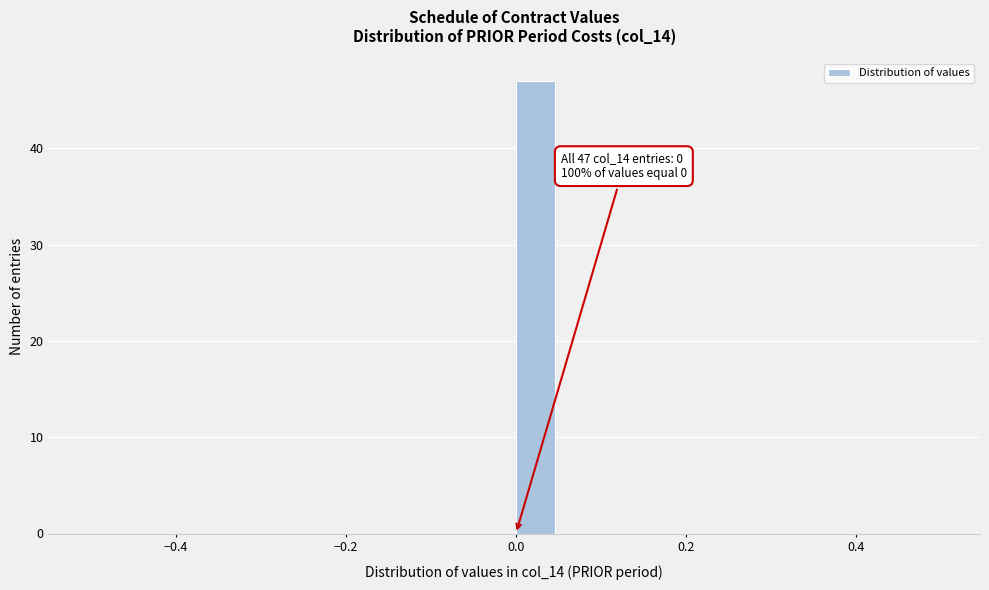

Around what value on the x-axis is the tallest bar? Give the approximate position of its centre, as read against the axis.

0.02